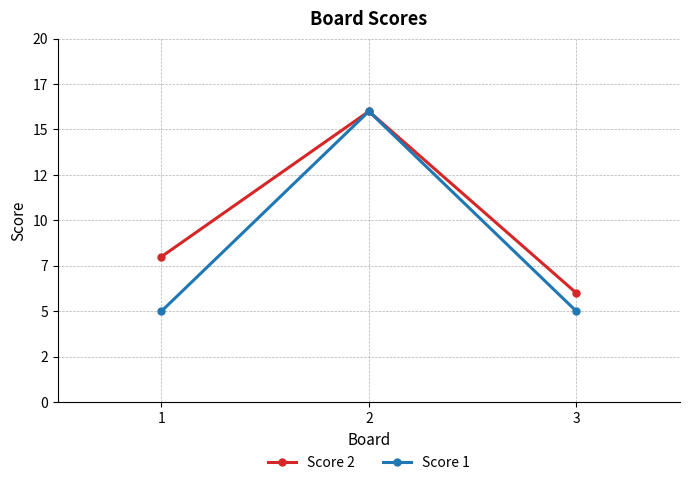

What is the maximum value for Score 1?

16